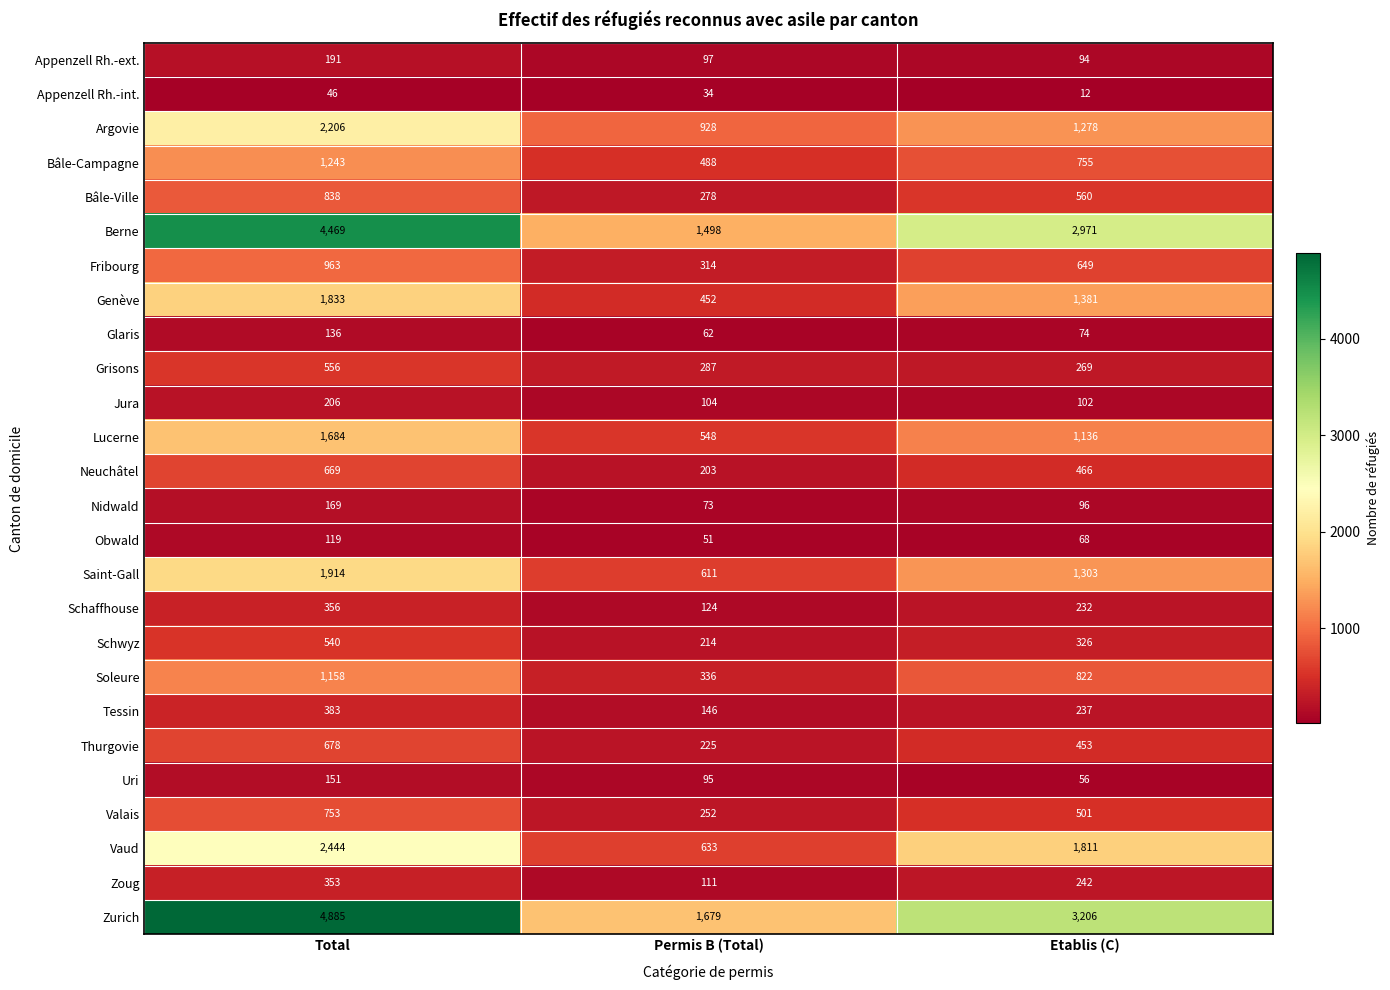

What is the sum of all Soleure values?

2316